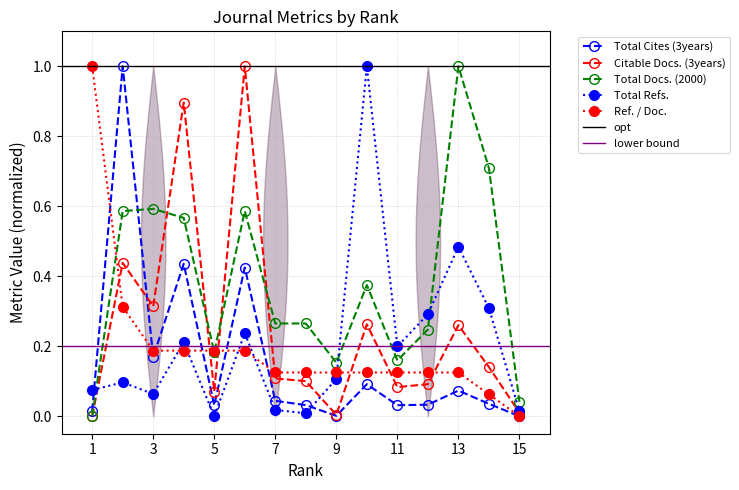

True or false: Total Cites (3years) has more than 0 points higher than both neighbors.

True